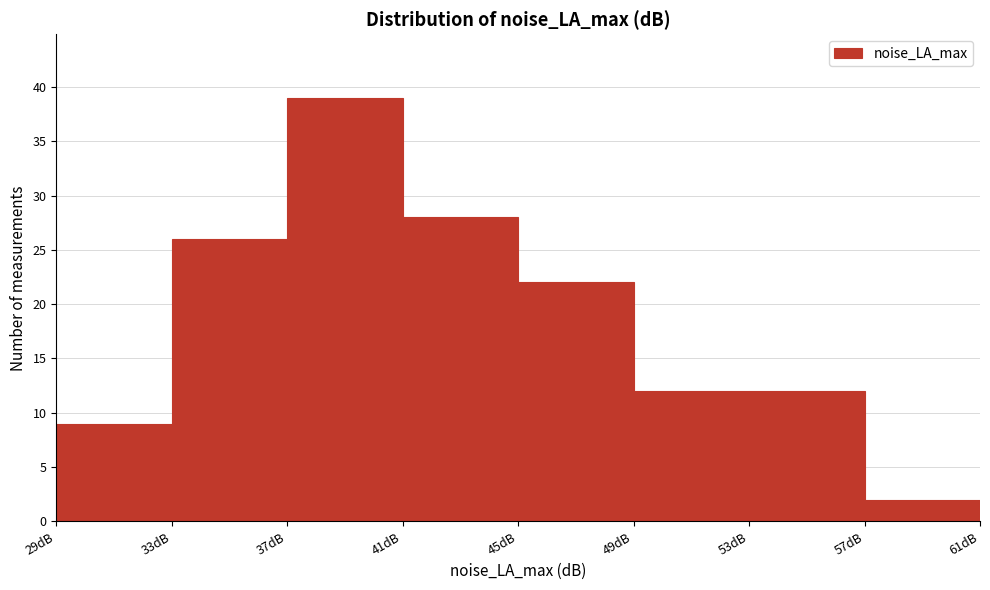

Reading left to right, list every bar in this chart as the range it spans on the x-axis followed by its height. The values are not printed on the chart, so give them approximately, as read against the axis.

29 to 33: 9
33 to 37: 26
37 to 41: 39
41 to 45: 28
45 to 49: 22
49 to 53: 12
53 to 57: 12
57 to 61: 2